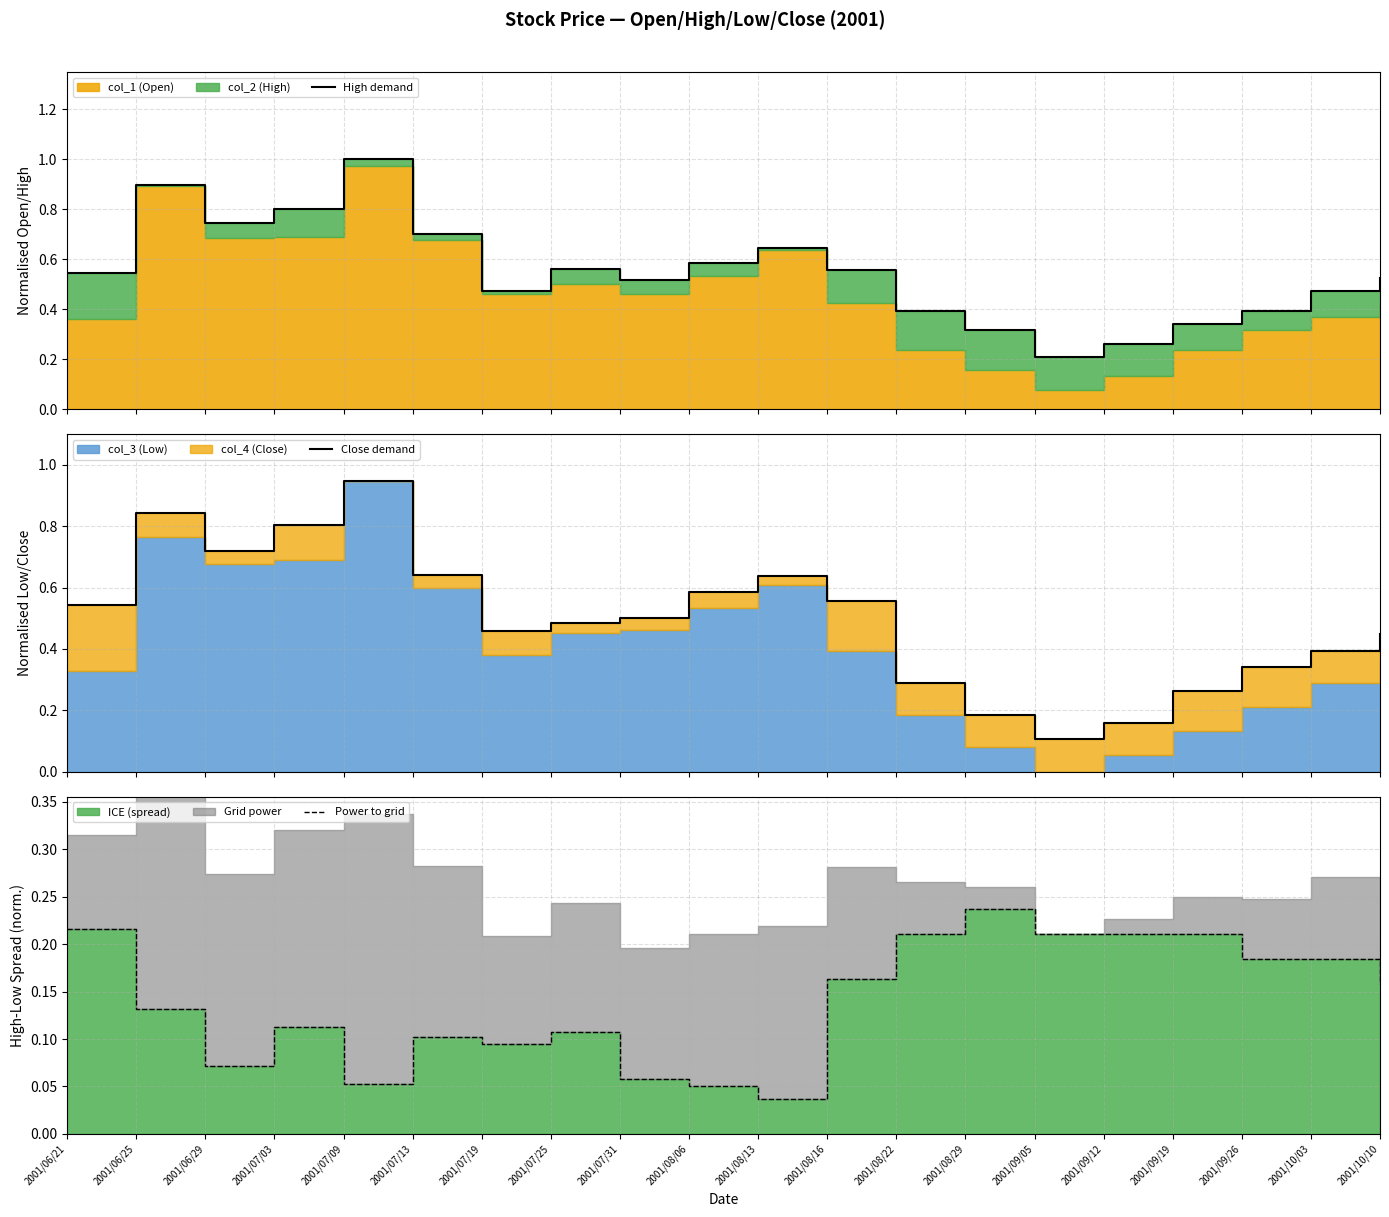

What is the label of the 7th point from the right?

2001/08/29